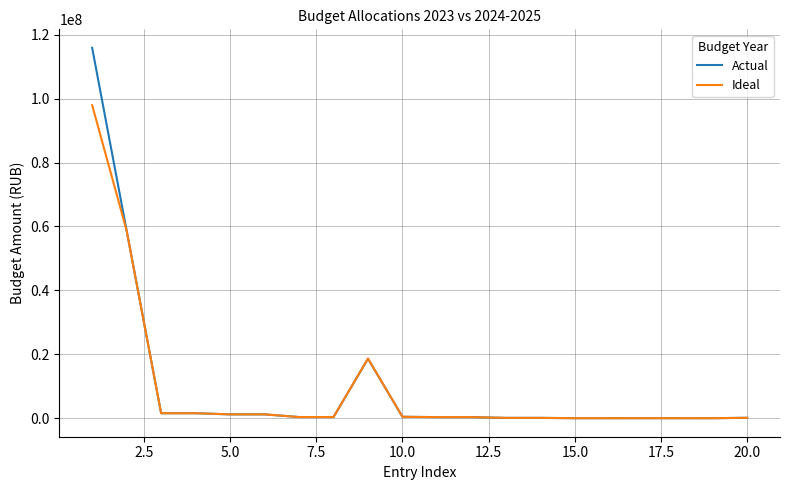

List the series in order of their peak value, lowest first.

Ideal, Actual